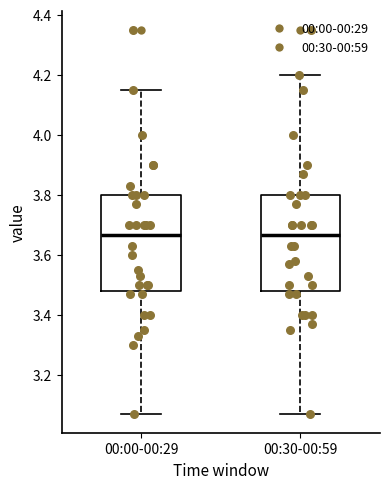

Reading left to right, read every box against the y-axis: the position of its median line, the range the box covers, and the ends of its whiskers. The values are not printed on the chart, so give them approximately, as read against the axis.

00:00-00:29: median 3.66, box 3.48 to 3.80, whiskers 3.08 to 4.16
00:30-00:59: median 3.66, box 3.48 to 3.80, whiskers 3.08 to 4.20